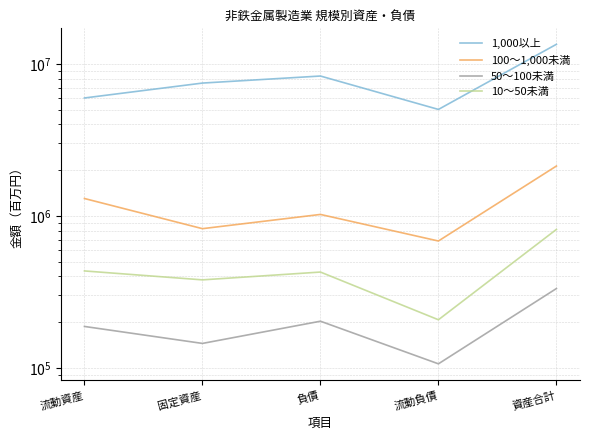

What position from the left is 資産合計?

5